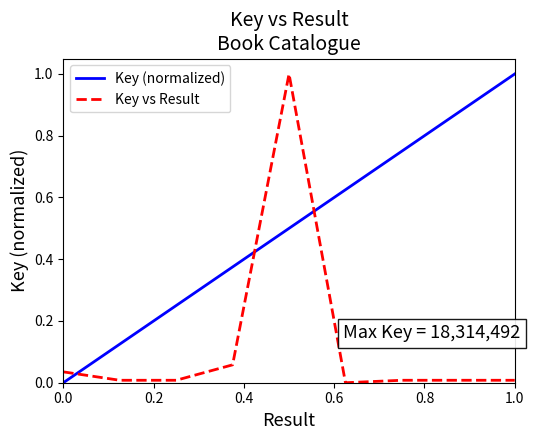

What is the maximum value for Key vs Result?

1.0